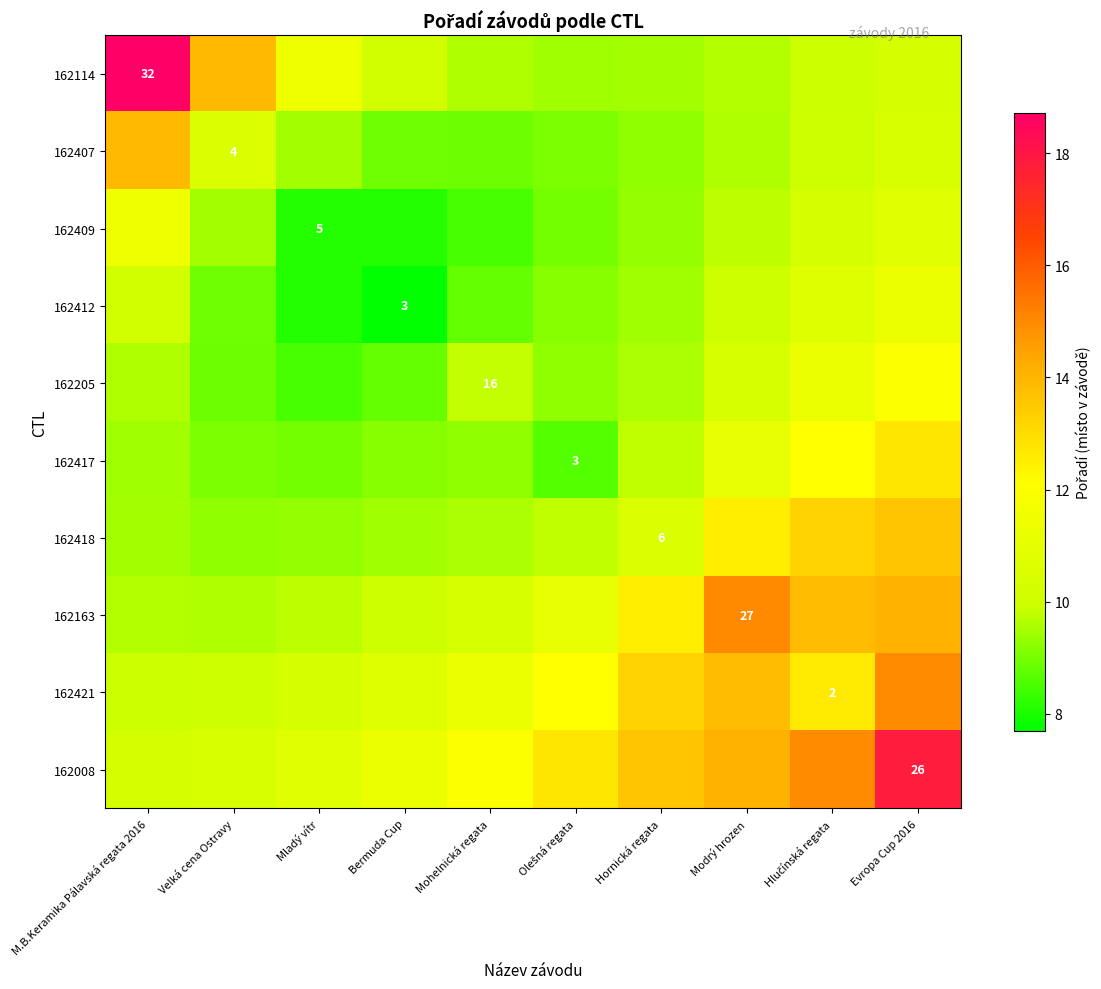

At which category is the sum across all series the highest?

Evropa Cup 2016